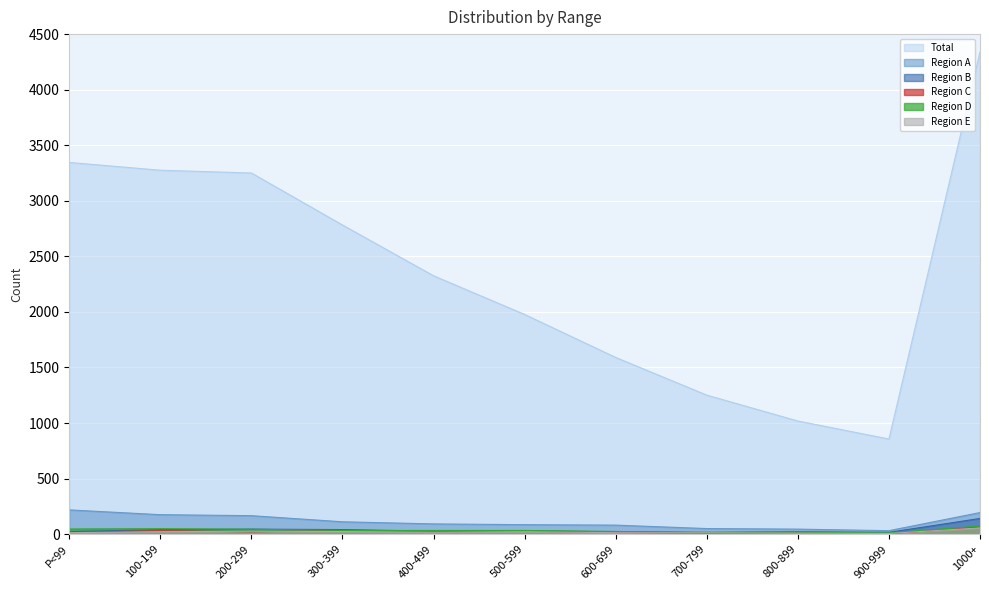

What is the difference between the Region D values at 900-999 and 1000+?

62